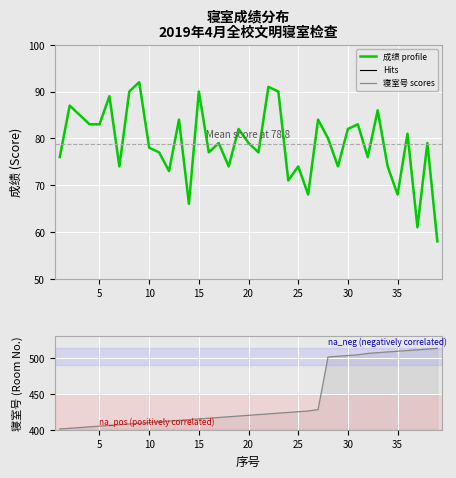

The 寝室号 profile series shows 245 at 17. True or false?

False